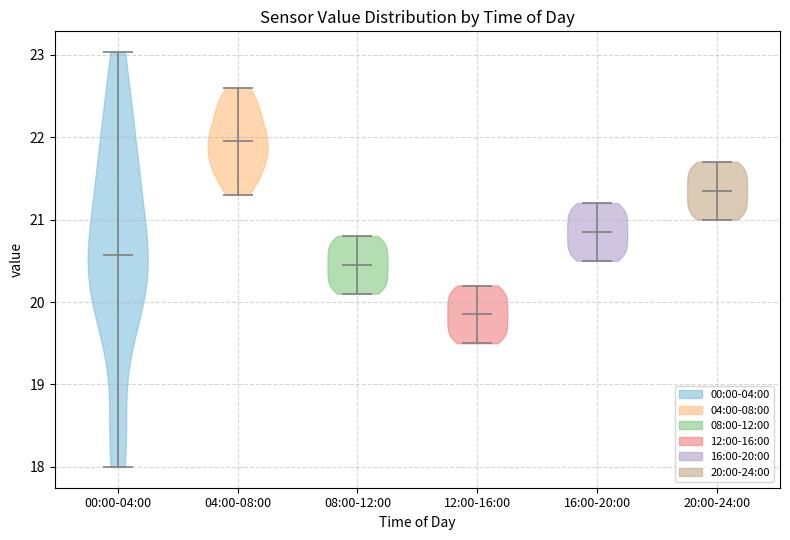

Reading left to right, read every violin against the y-axis: where its median line is, and the lowest and highest points it reaches. The values are not printed on the chart, so give them approximately, as read against the axis.

00:00-04:00: median line 20.6, lowest point 18.0, highest point 23.0
04:00-08:00: median line 22.0, lowest point 21.3, highest point 22.6
08:00-12:00: median line 20.5, lowest point 20.1, highest point 20.8
12:00-16:00: median line 19.9, lowest point 19.5, highest point 20.2
16:00-20:00: median line 20.9, lowest point 20.5, highest point 21.2
20:00-24:00: median line 21.4, lowest point 21.0, highest point 21.7